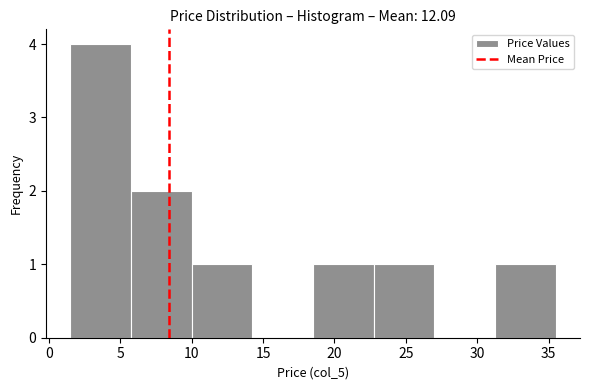

Over which range of the x-axis is the bar tallest?

1.50 to 5.75